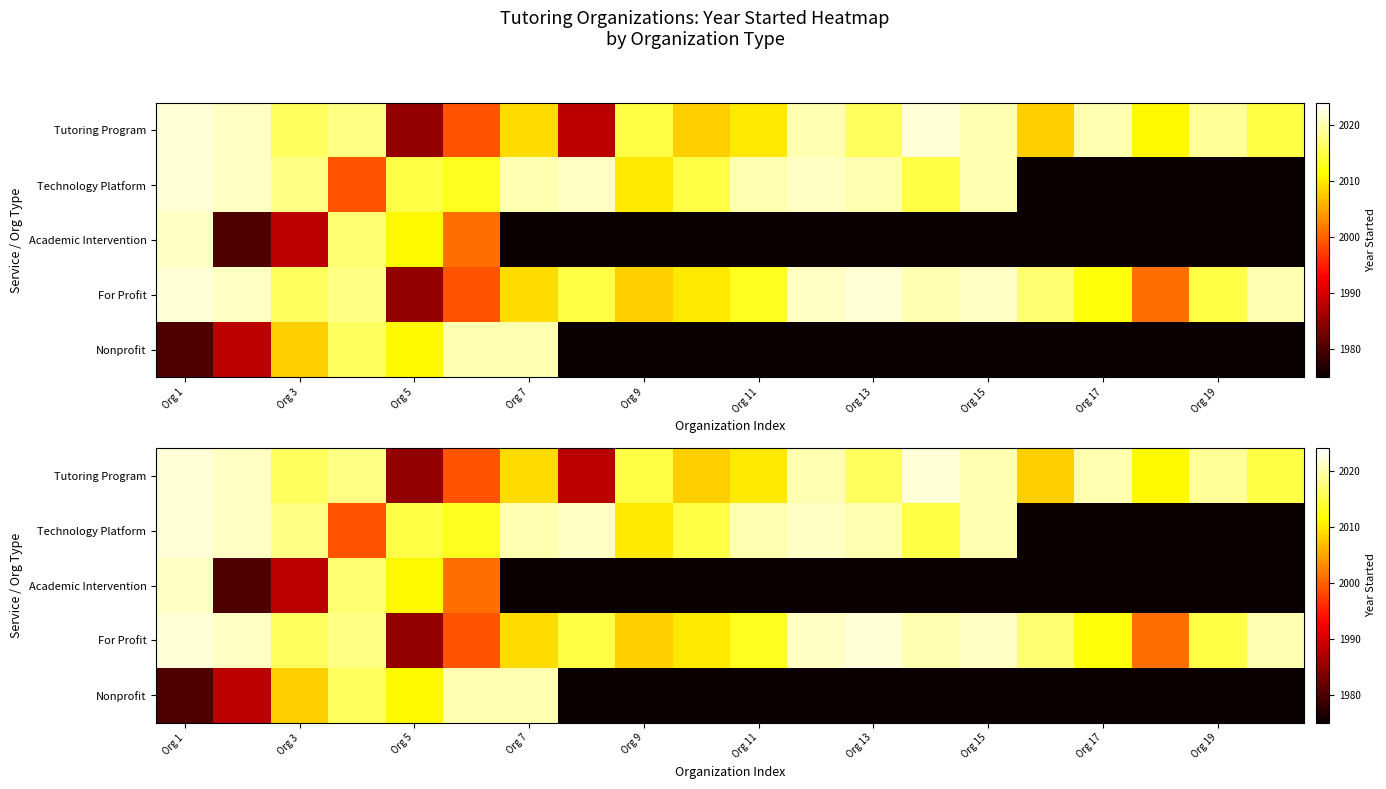

What is the difference between the second highest and minimum values in the Tutoring Program series?

37